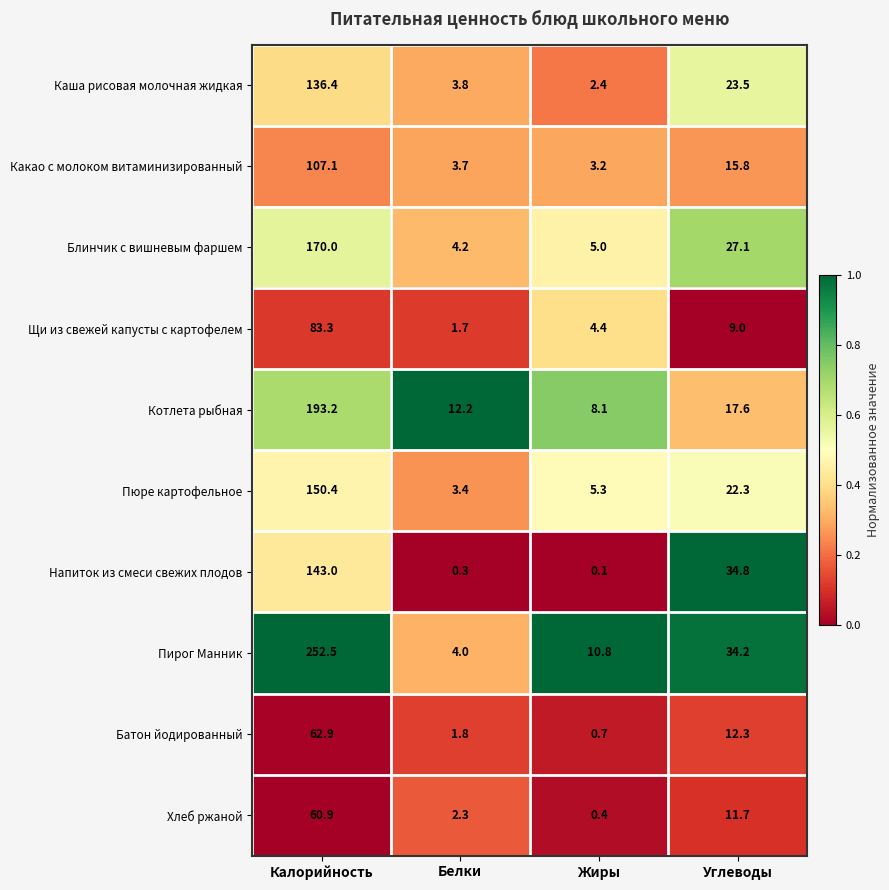

What is the total value across all series at Калорийность?

1359.7